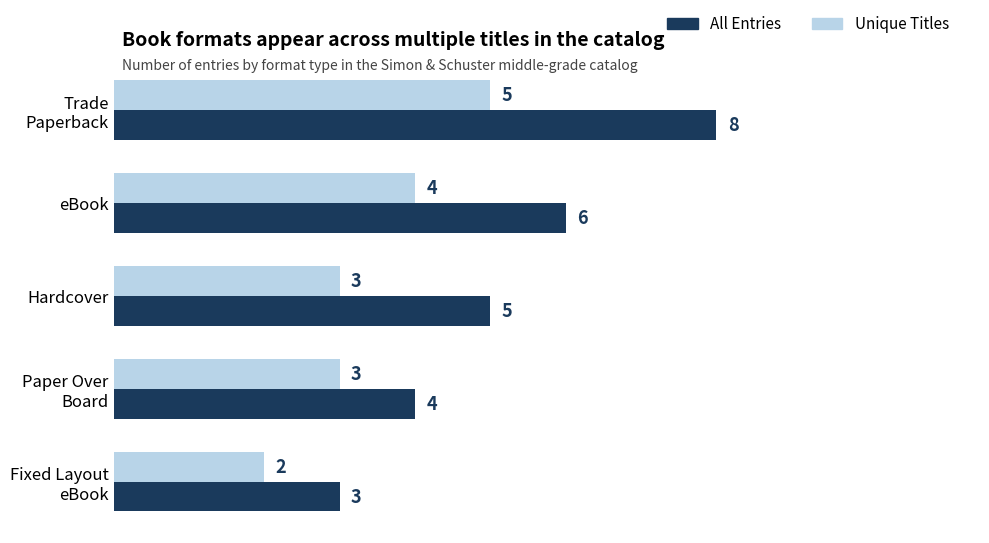

Count the number of categories in the chart.

5